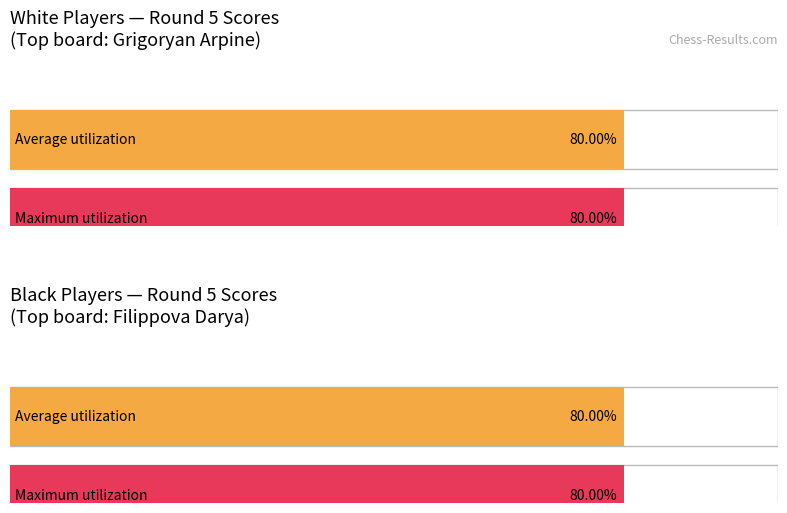

How many bars are there in each group?

2